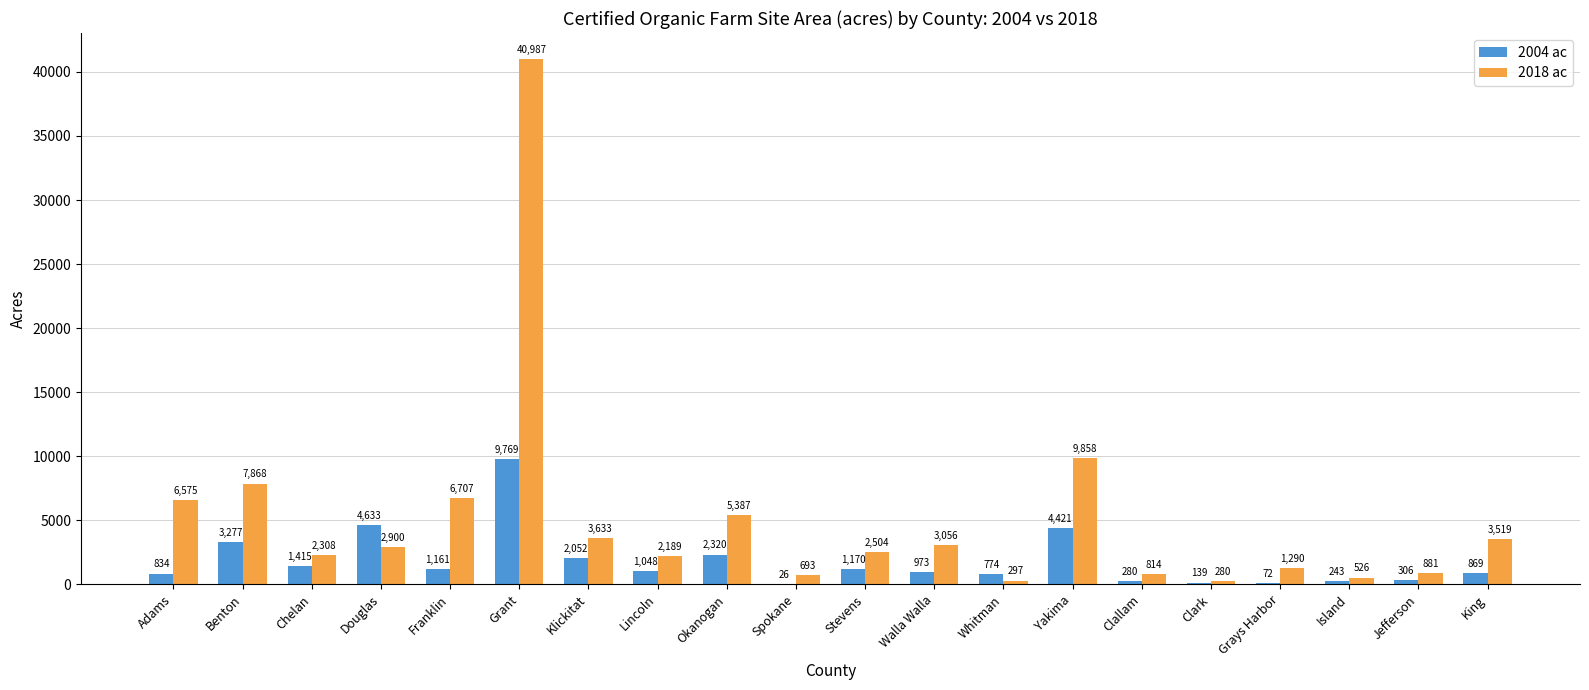

At which category is the sum across all series the highest?

Grant